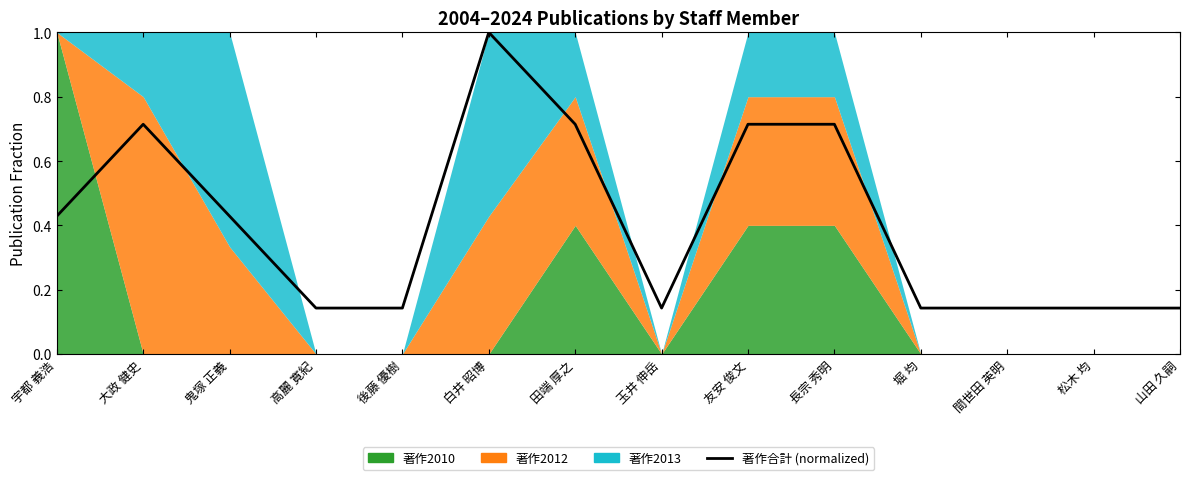

At which category does the data reach its first local peak?

大政 健史